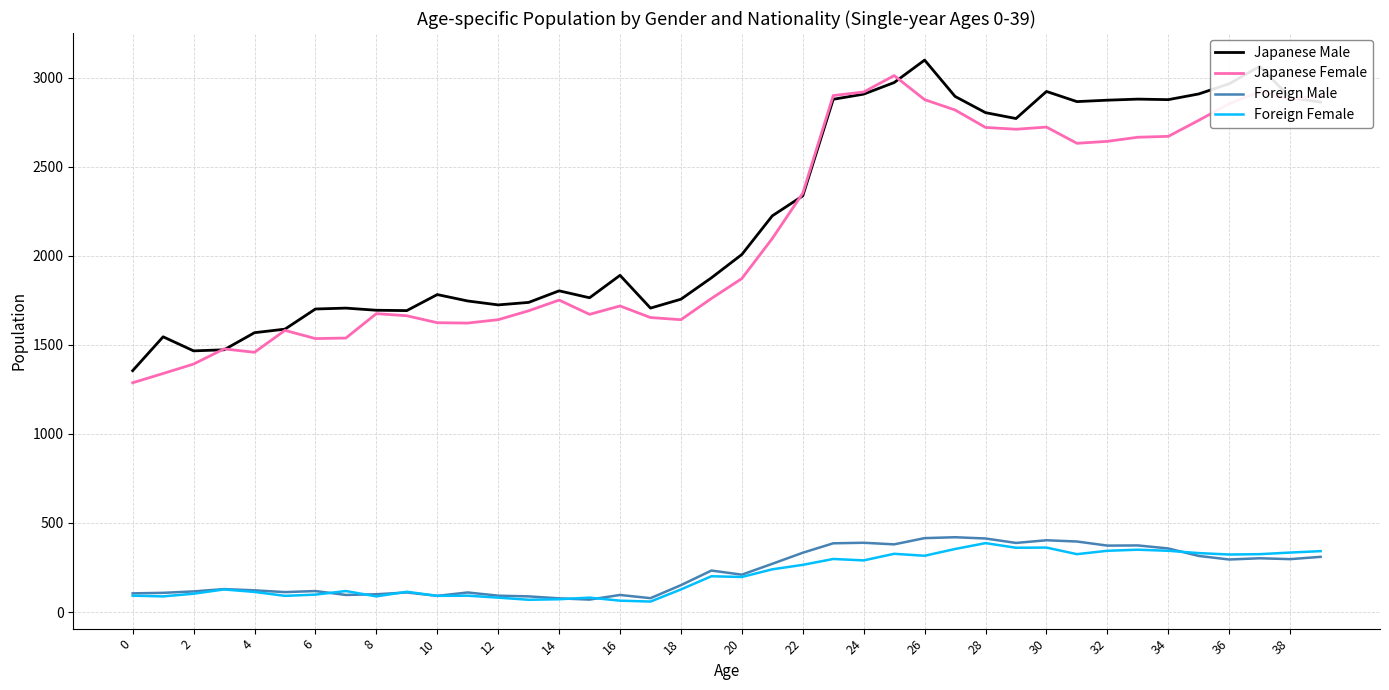

True or false: Foreign Female and Japanese Male intersect in this chart.

False